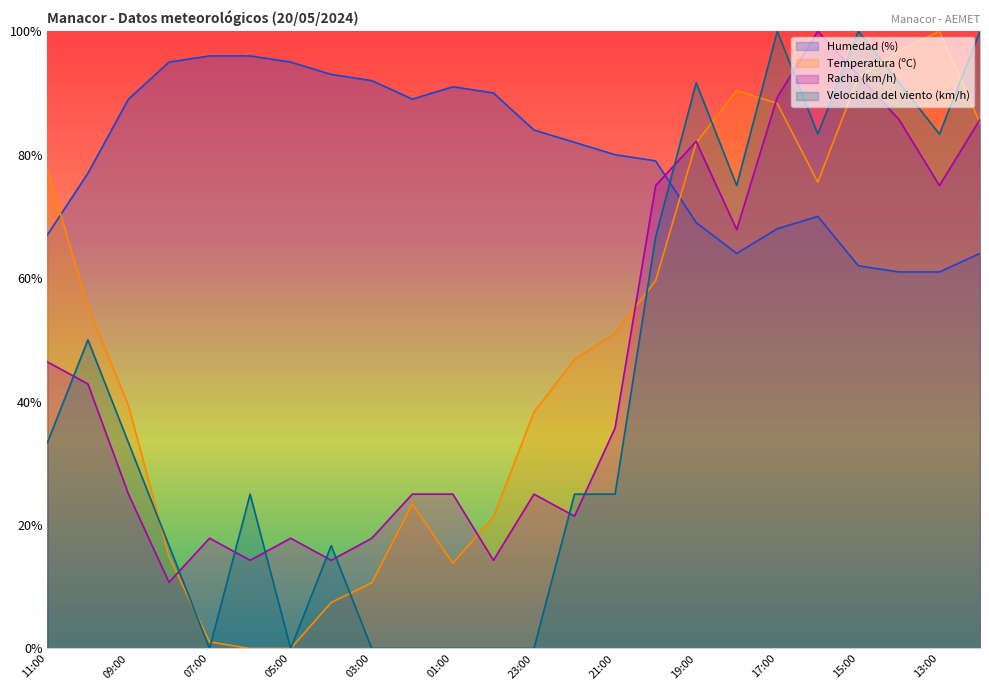

What position from the left is 03:00?

9